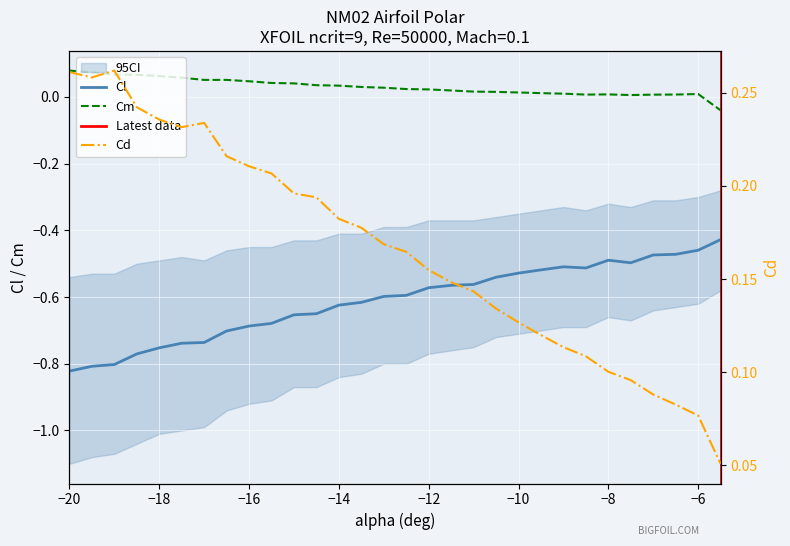

In Cm, how many points are lower than both neighbors (excluding endpoints)?

2